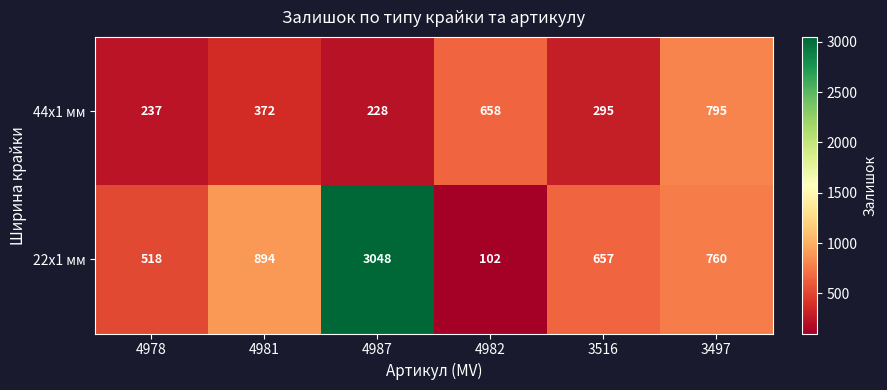

Reading left to right, what are all the values shown in this chart?

44x1 мм: 4978=237	4981=372	4987=228	4982=658	3516=295	3497=795
22x1 мм: 4978=518	4981=894	4987=3048	4982=102	3516=657	3497=760